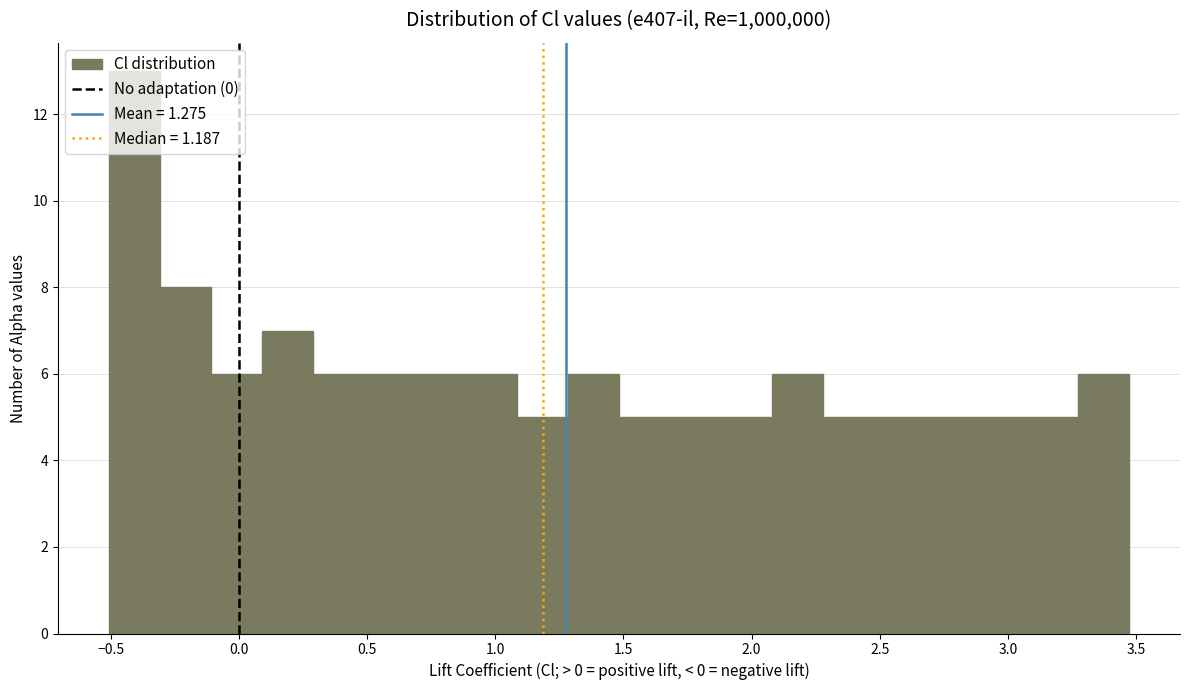

Read against the x-axis, roughly where is the centre of the tallest bar?

-0.40